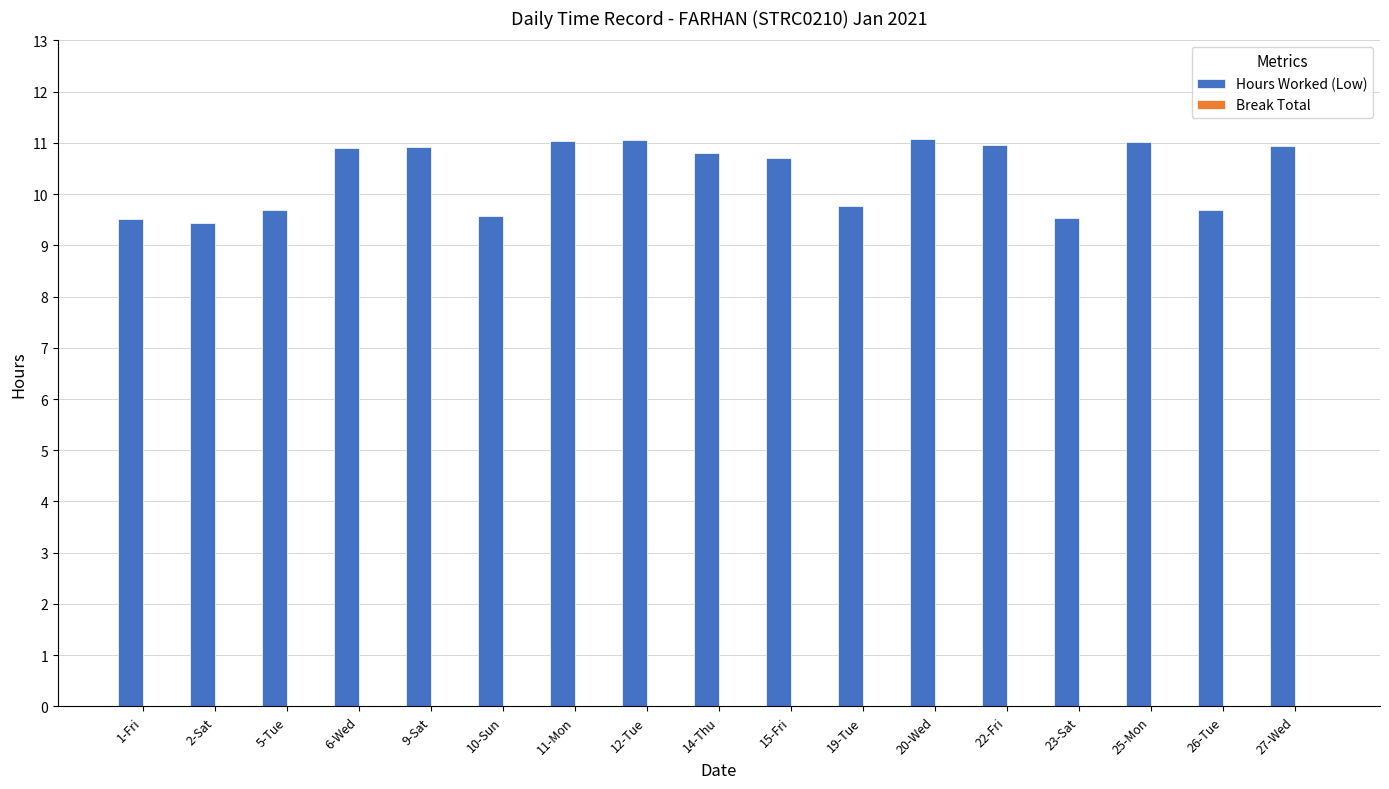

At which label does the data first exceed 10?

6-Wed